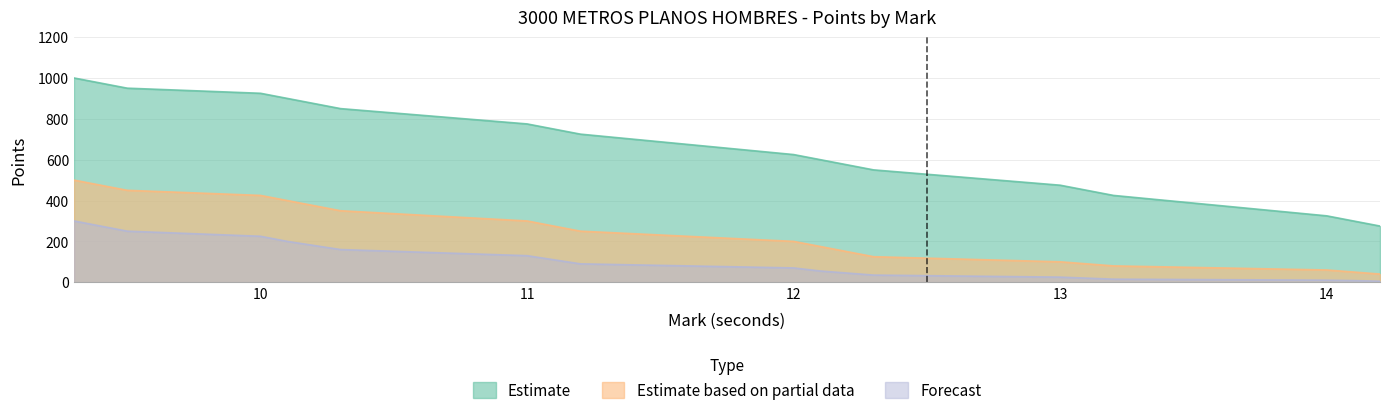

What are all the series names shown in the legend?

Estimate, Estimate based on partial data, Forecast